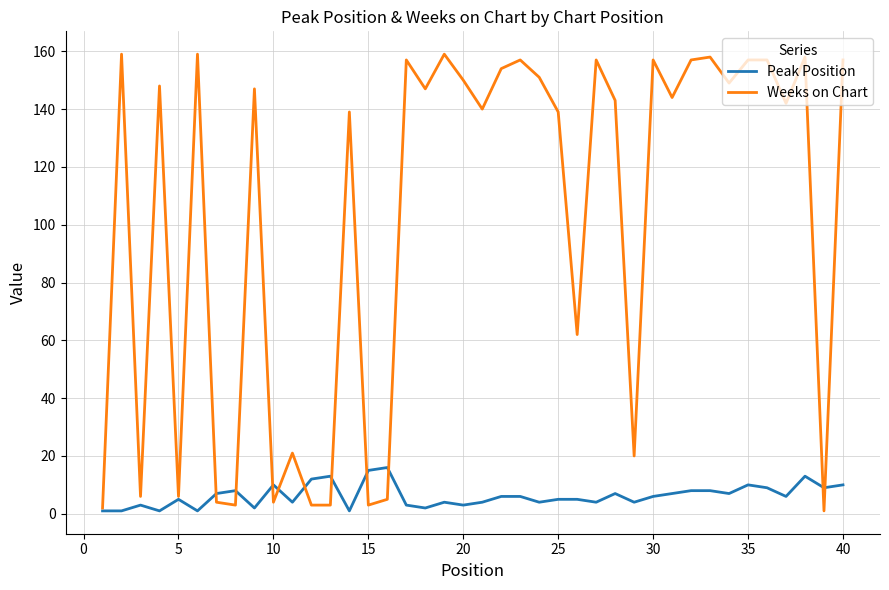

Which series has the widest spread of values?

Weeks on Chart